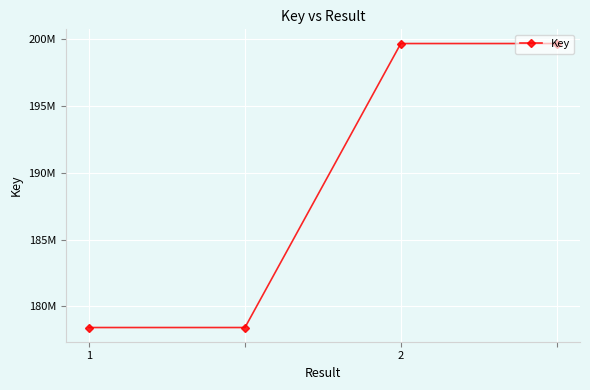

Is this an area chart (filled region under the line)?

No